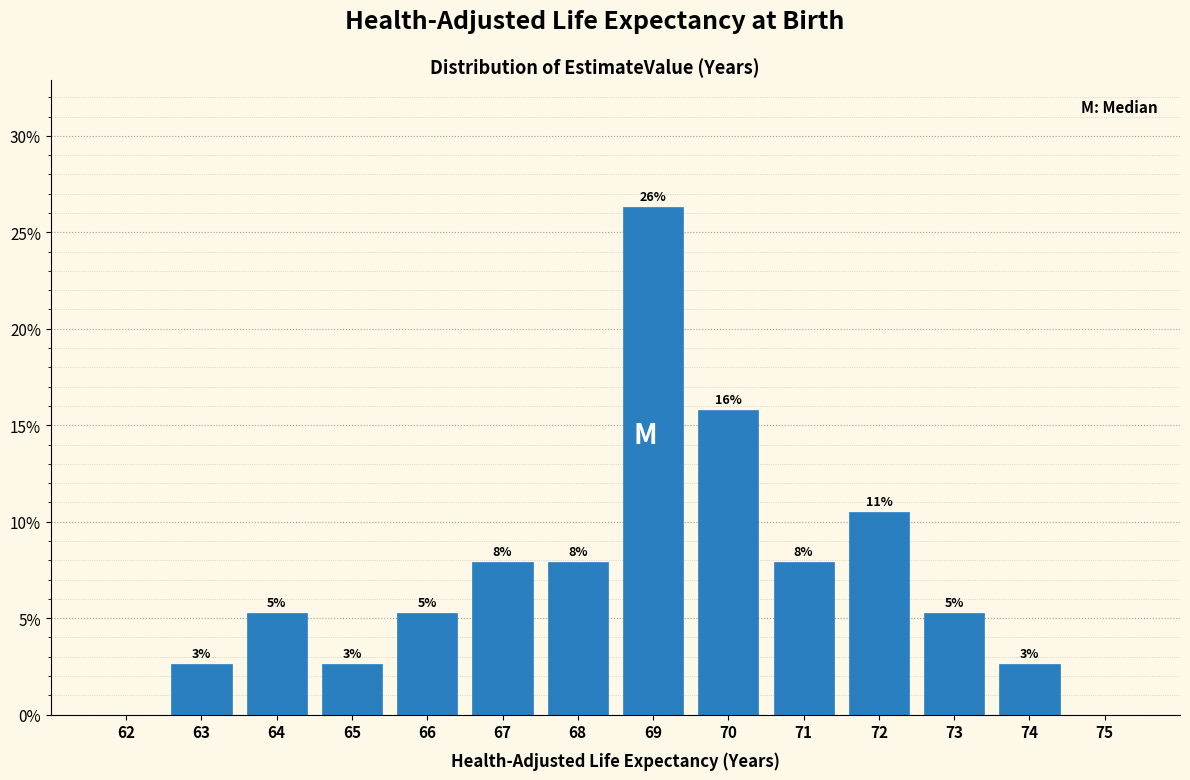

Are the bars horizontal?

No